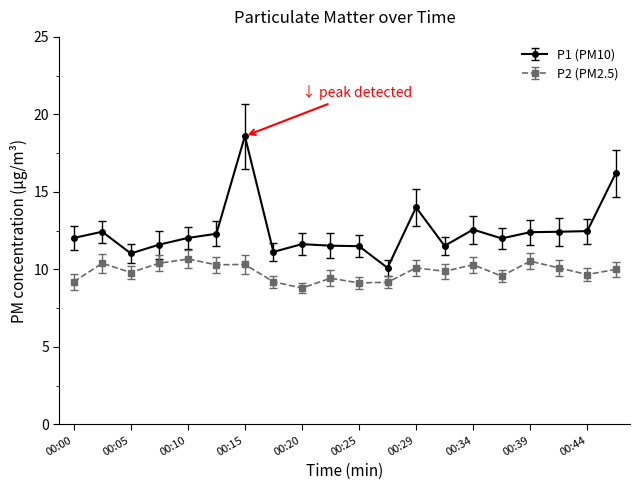

Which series has the widest spread of values?

P1 (PM10)